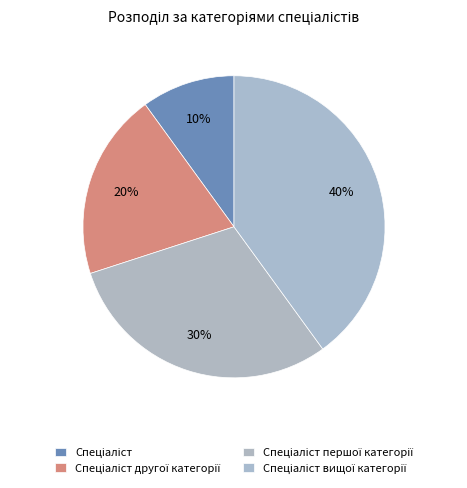

What percentage is NOT represented by Спеціаліст другої категорії?

80.0%